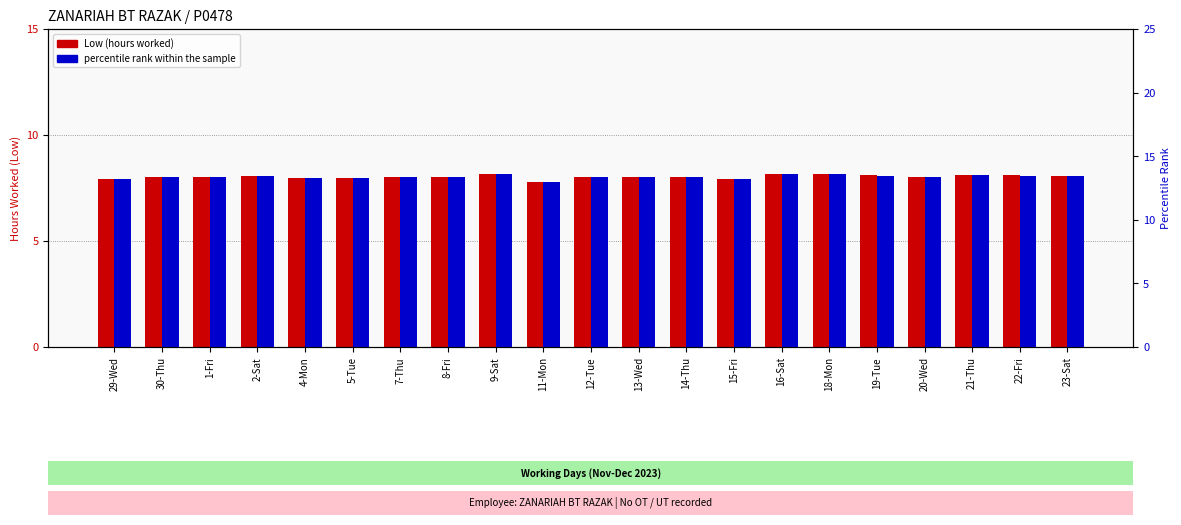

Are the bars grouped side by side (vs. stacked)?

Yes